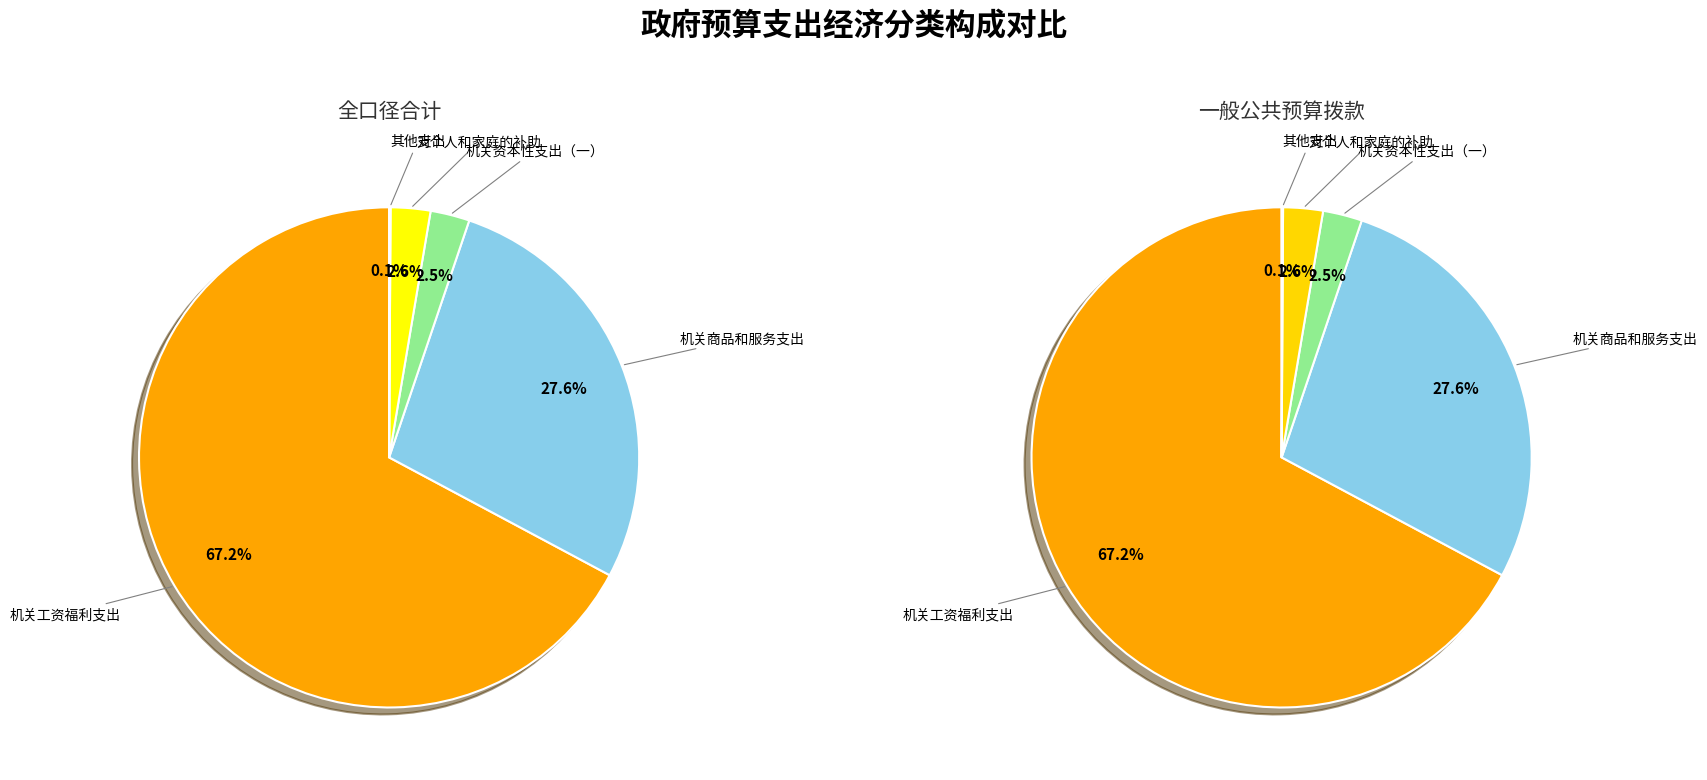

To the nearest percent, what is the difference between the 机关工资福利支出 and 机关资本性支出（一） slice percentages?

65%